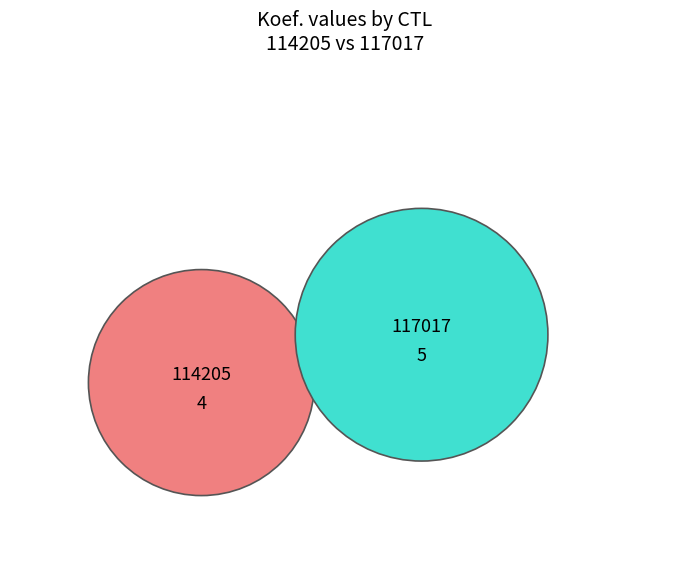

Is 114205 the majority of the pie?

No